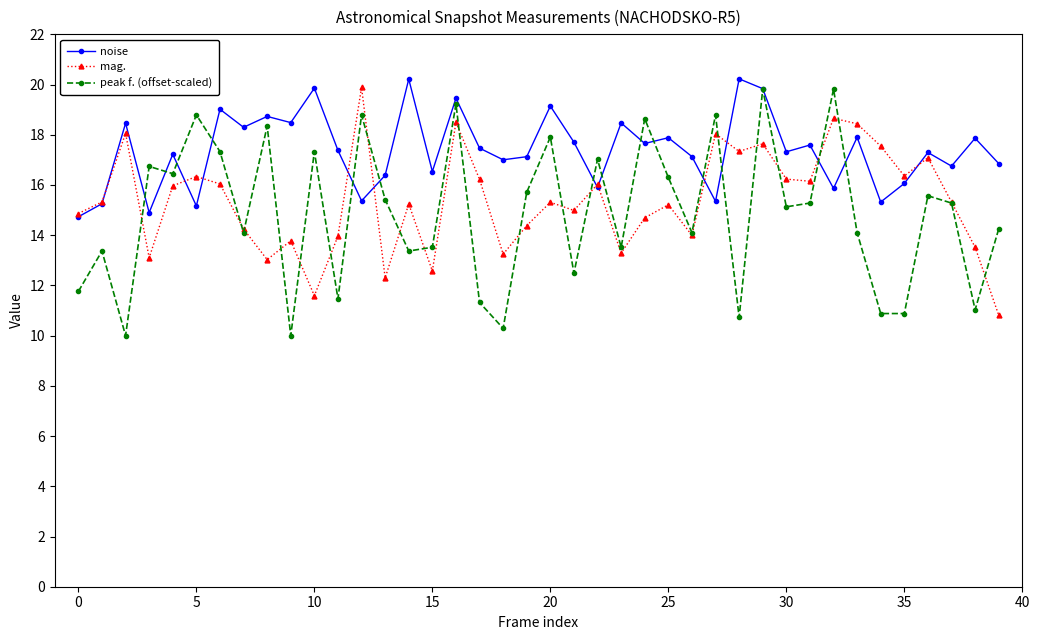

Which series has the largest total across all categories?

noise